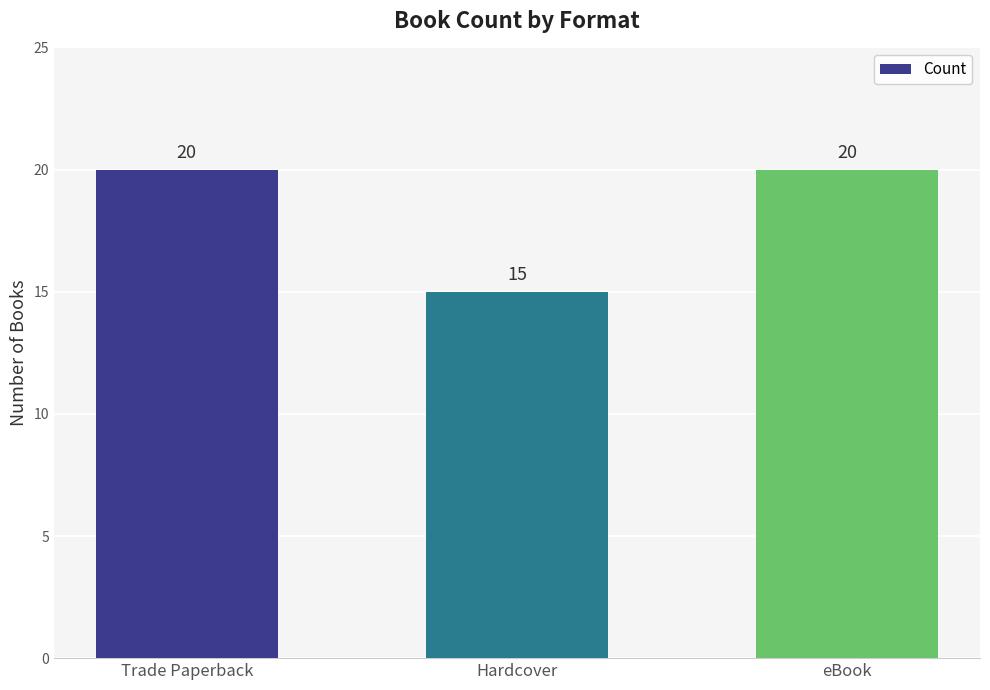

What value does the data have at eBook?

20